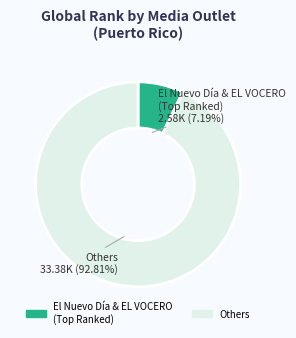

Is there any slice that represents more than half of the pie?

Yes